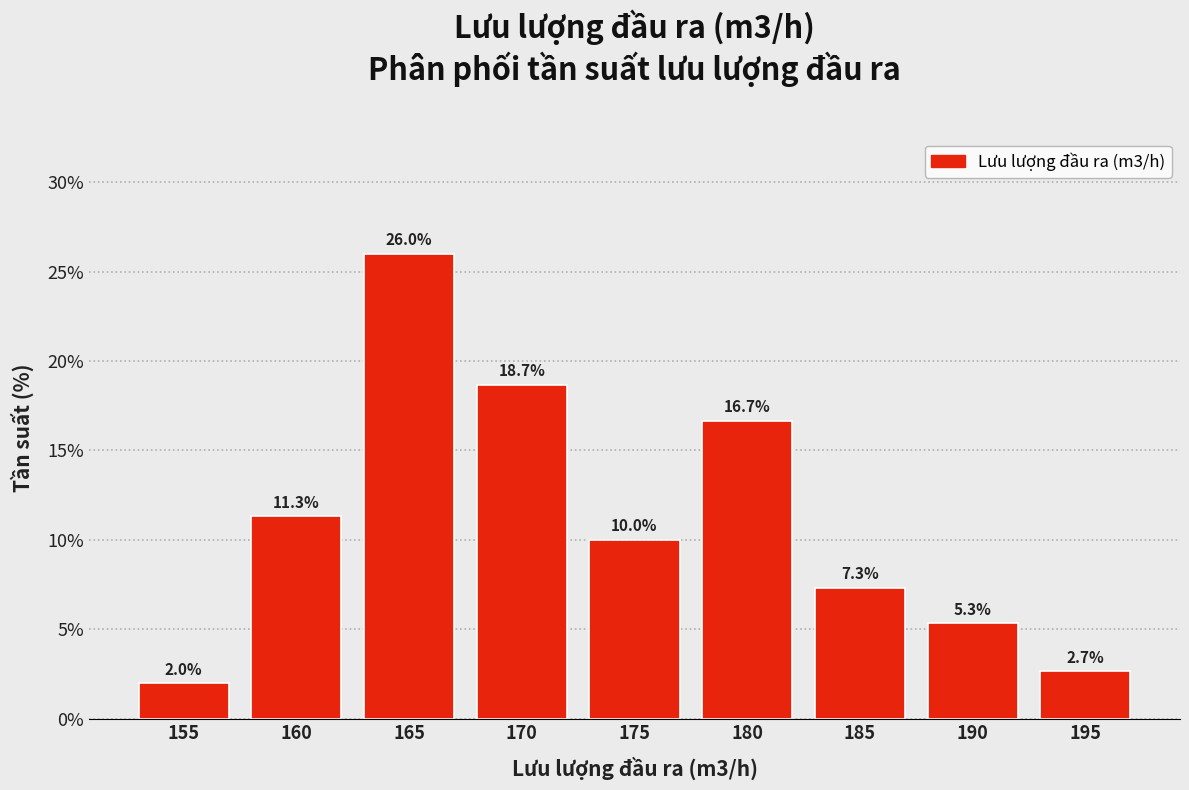

Reading left to right, list all the values displayed in this chart.

155=2.0	160=11.3	165=26.0	170=18.7	175=10.0	180=16.7	185=7.3	190=5.3	195=2.7